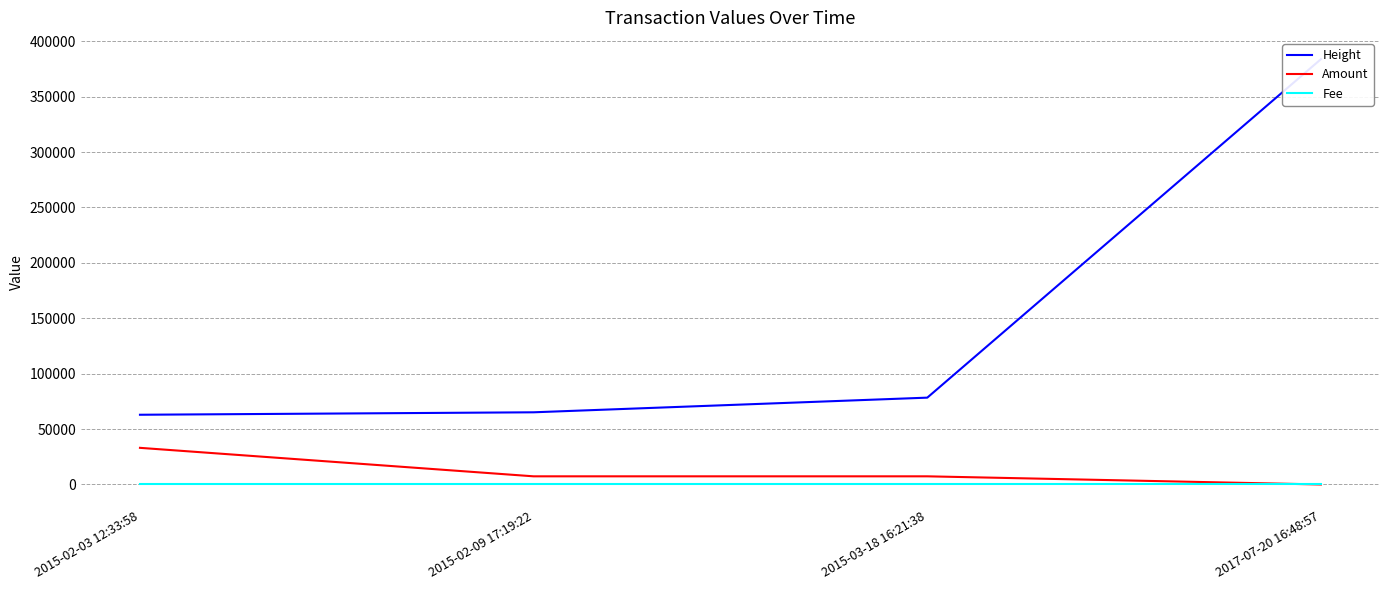

Between 2017-07-20 16:48:57 and 2015-03-18 16:21:38, which is larger?

2017-07-20 16:48:57